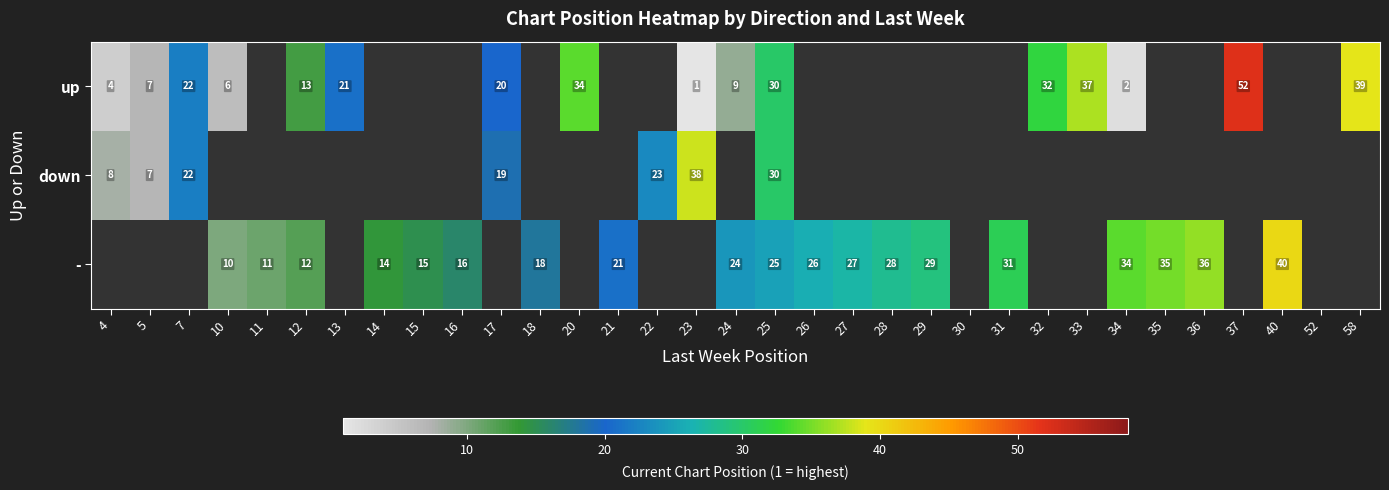

Is it true that up equals 2 at 23?

False